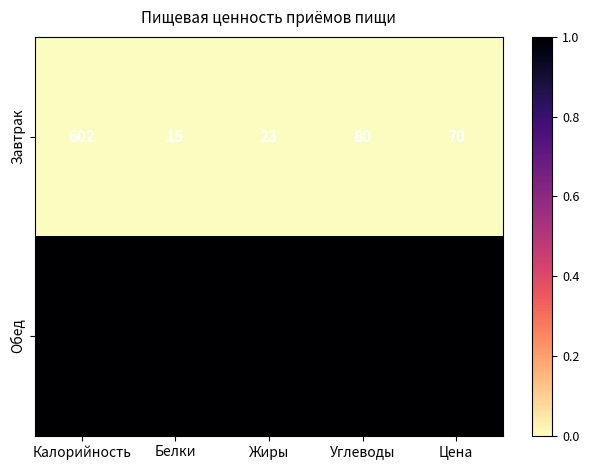

List the series in order of their overall mean, lowest first.

Завтрак, Обед